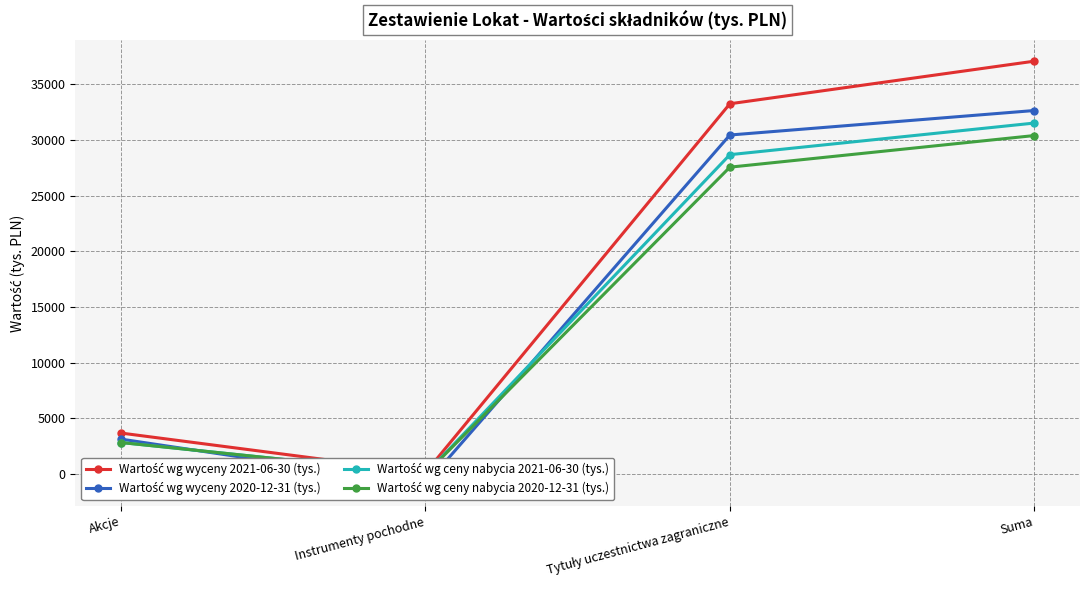

What is the label of the 2nd point from the right?

Tytuły uczestnictwa zagraniczne